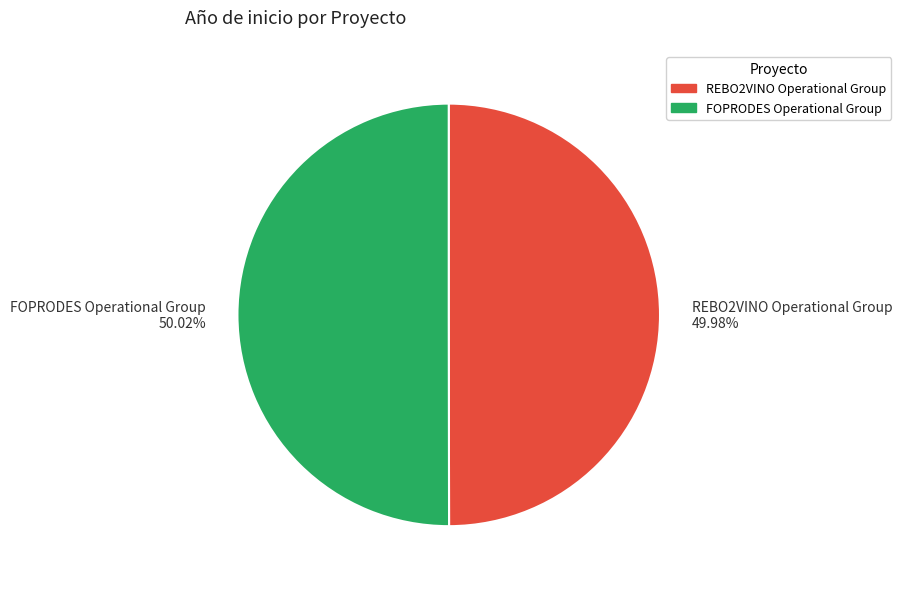

Do REBO2VINO Operational Group and FOPRODES Operational Group together represent more than half of the pie?

Yes